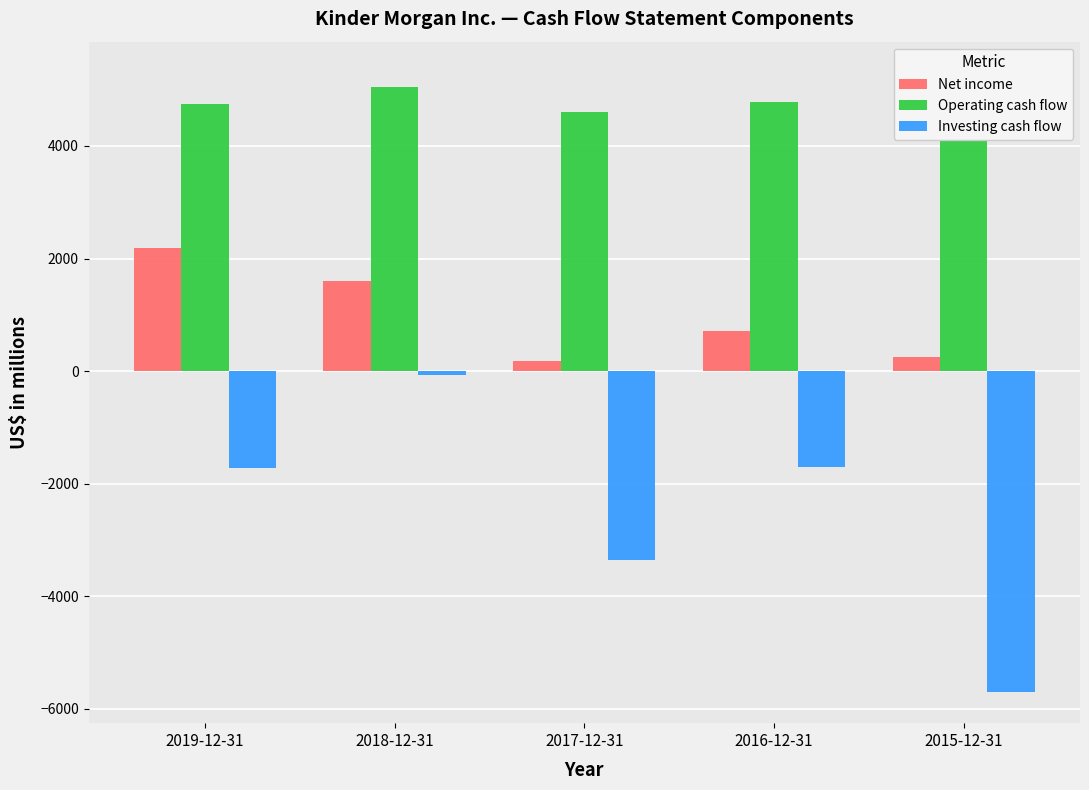

Between 2019-12-31 and 2016-12-31, which is larger?

2019-12-31